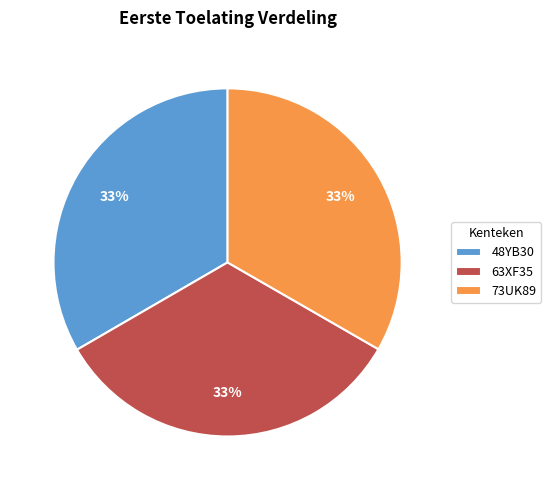

To the nearest percent, what portion does 48YB30 represent?

33%